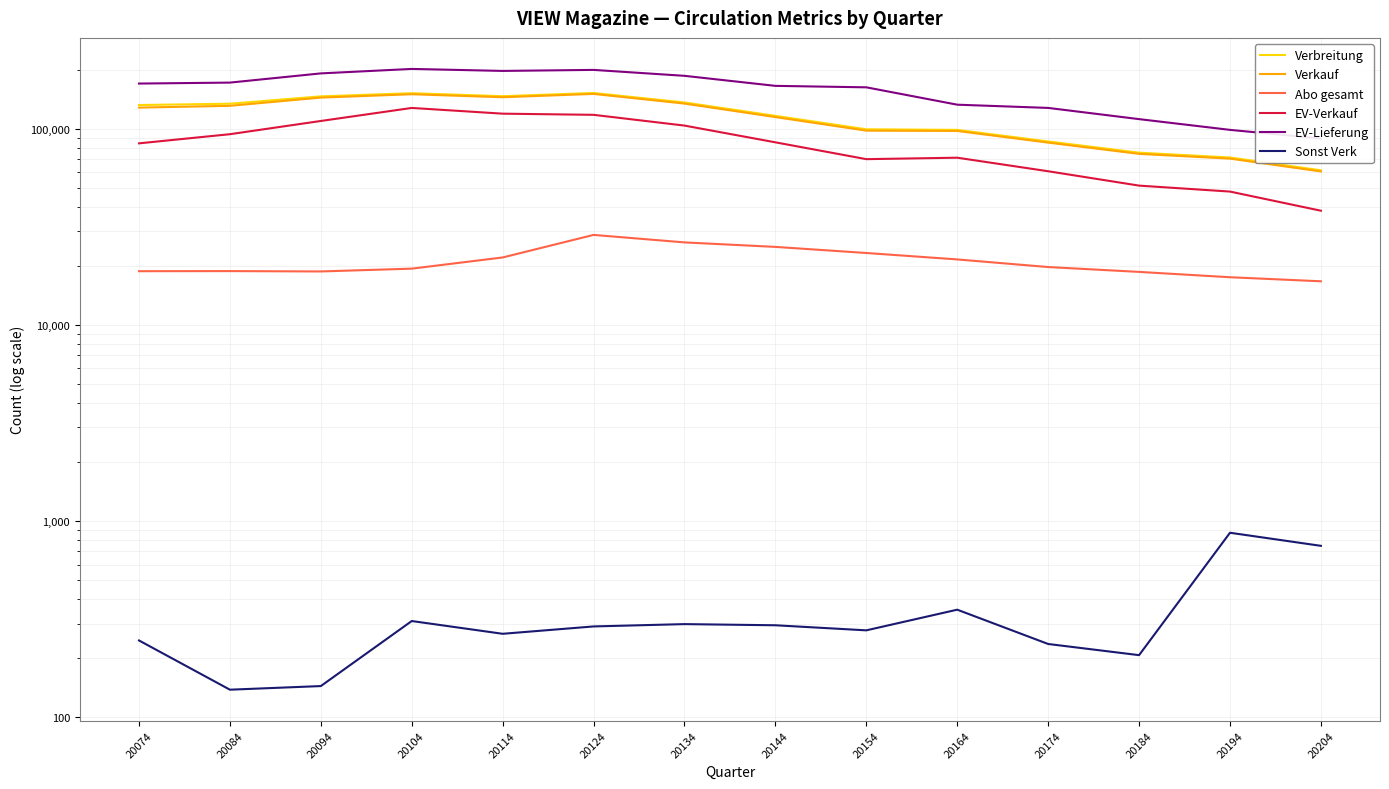

What is the difference between the highest and lowest values at 20164?

132240